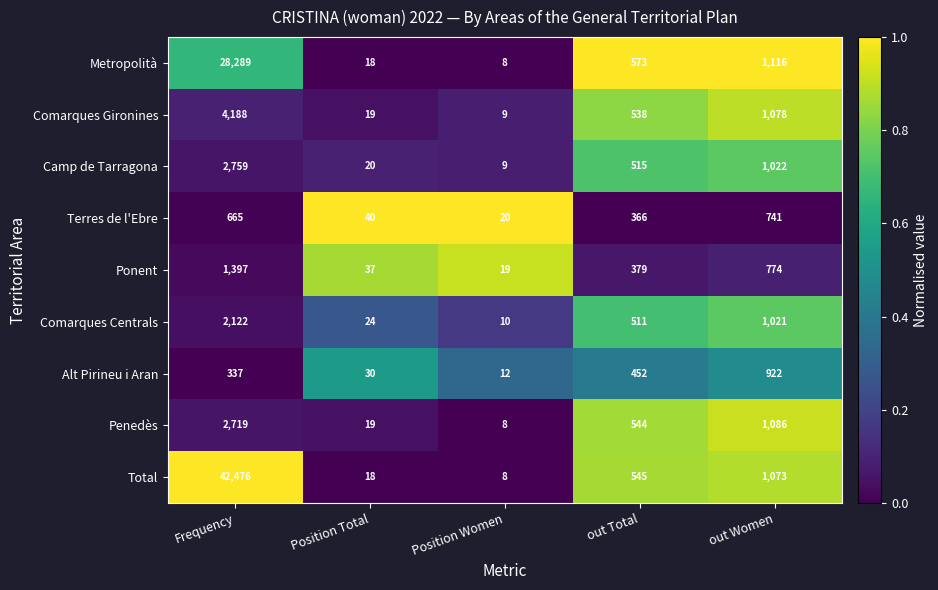

What is the lowest value of the Metropolità series?

8